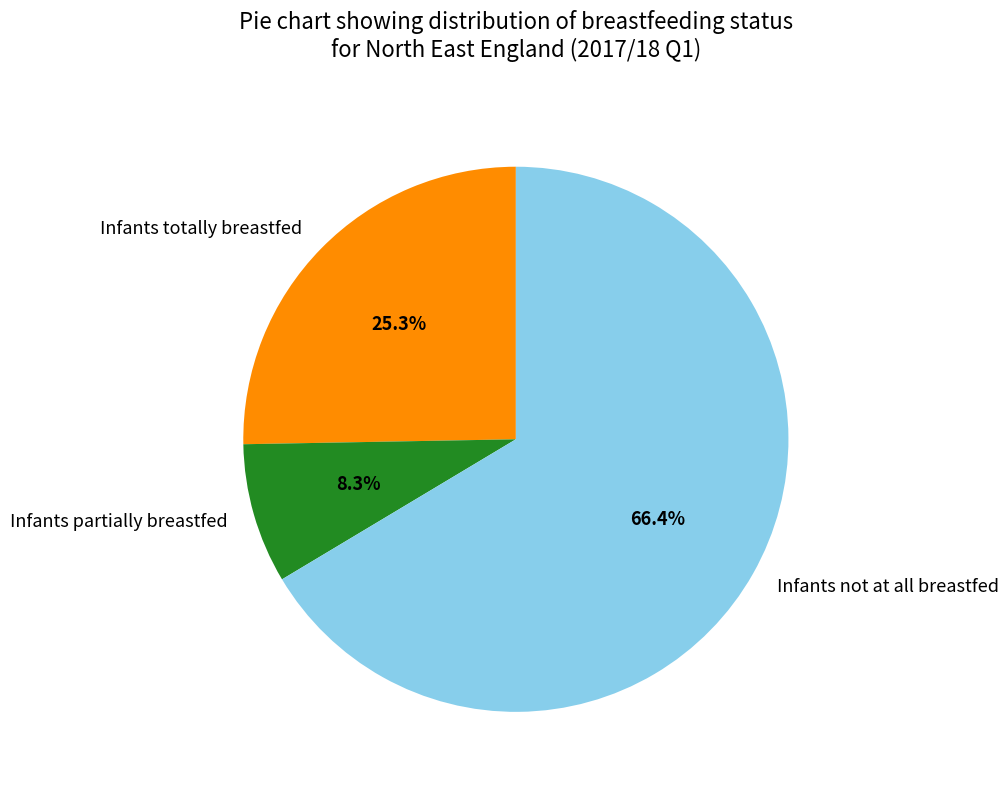

Which category accounts for the majority?

Infants not at all breastfed